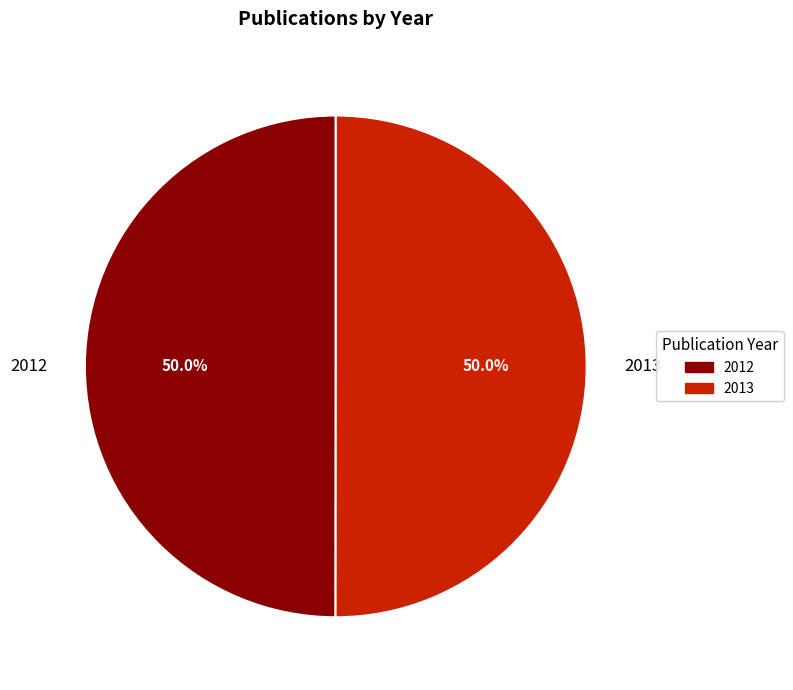

What is the ratio of the value at 2013 to the value at 2012?

1.0